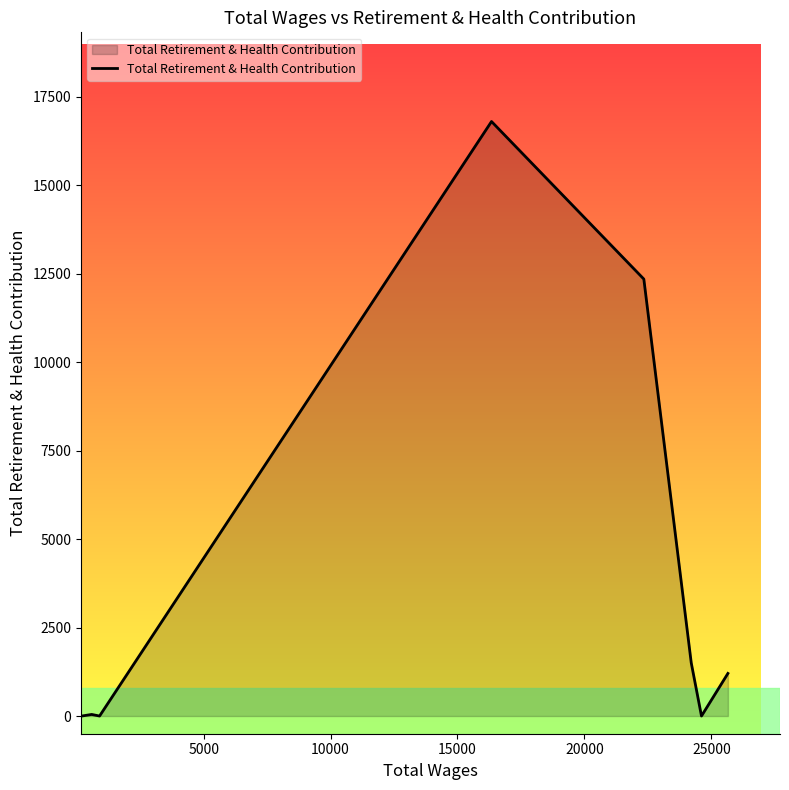

What is the sum of all values?

31902